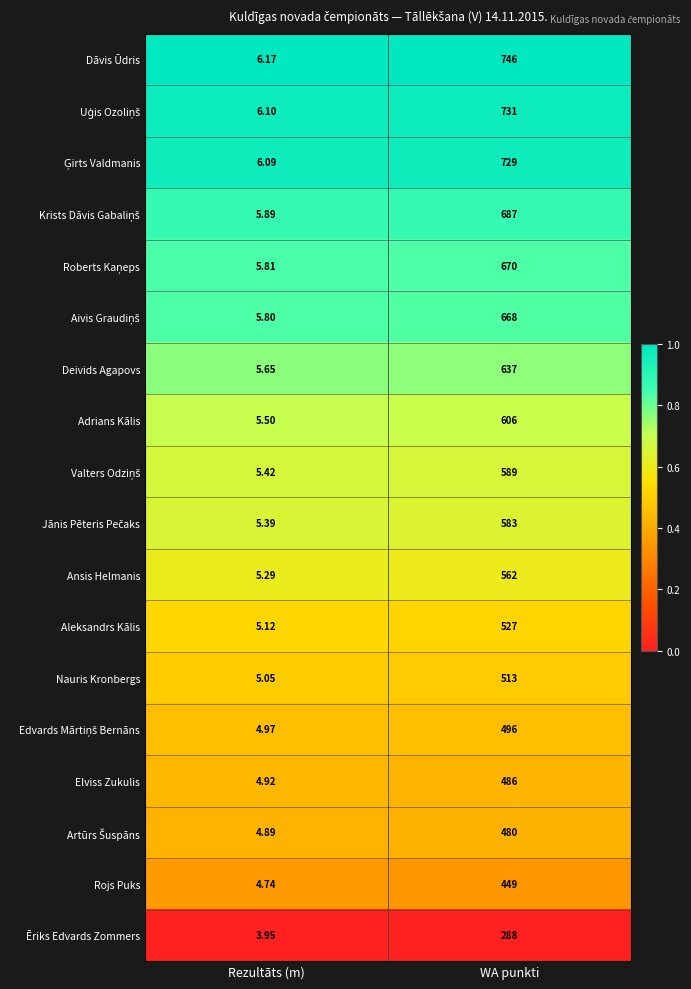

At which label is Nauris Kronbergs closest to 259?

Rezultāts (m)